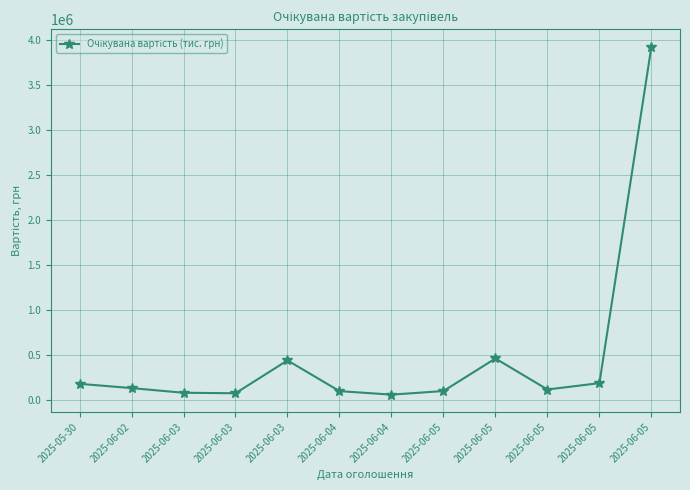

The value at 2025-06-05 is 149587.1. True or false?

False